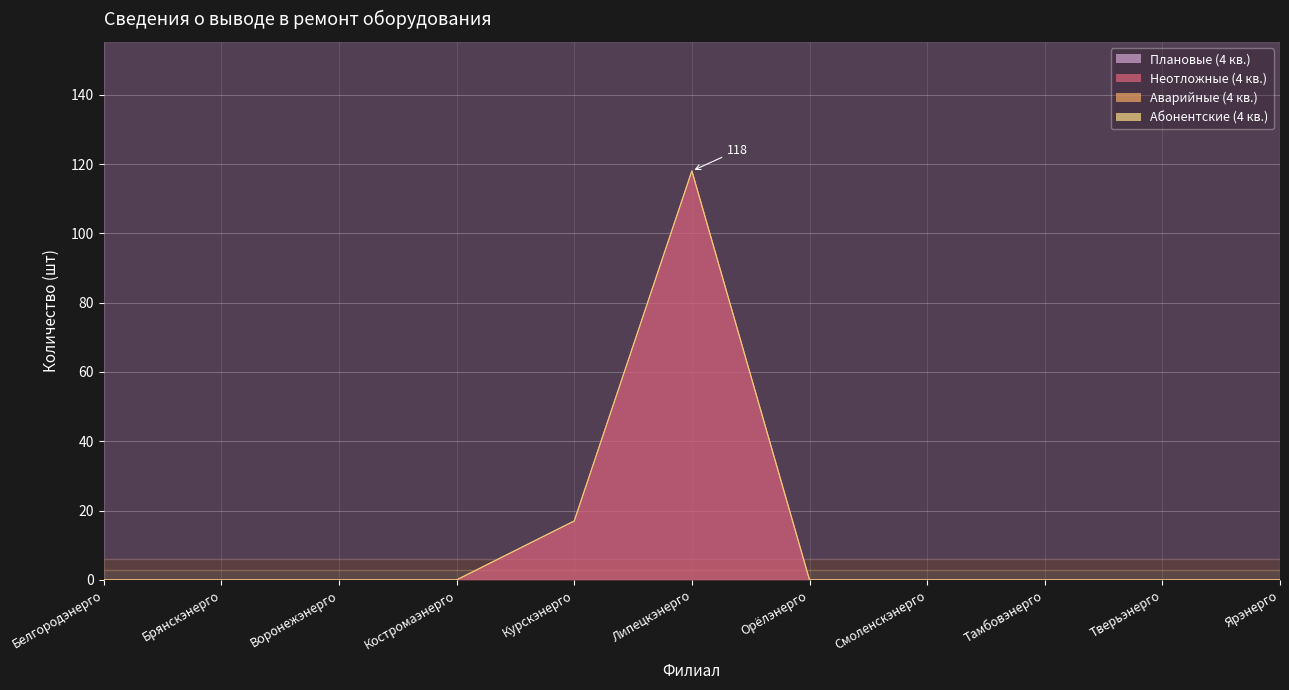

Which series has the largest total across all categories?

Неотложные (4 кв.)